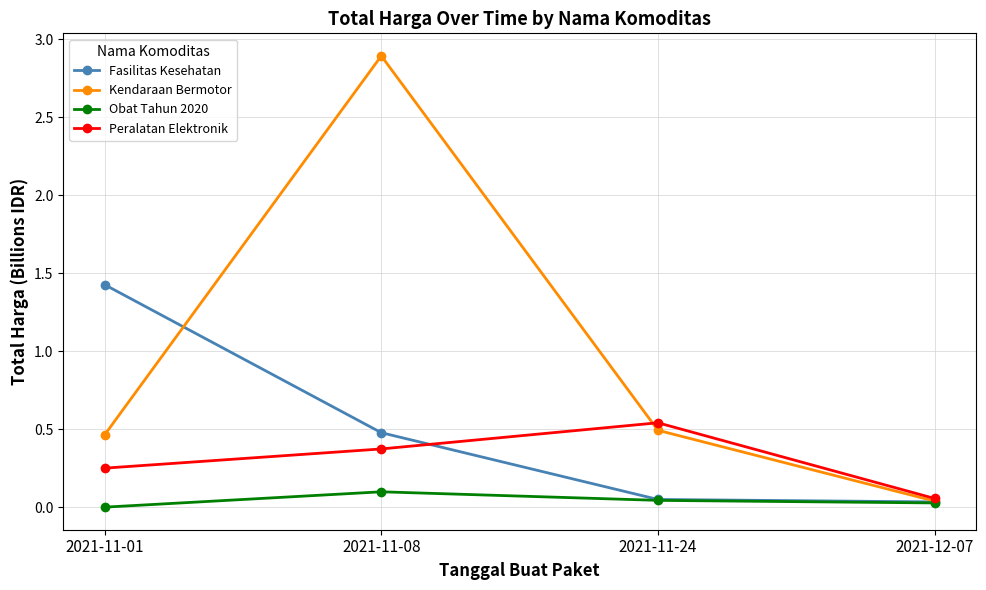

What position from the left is 2021-11-08?

2